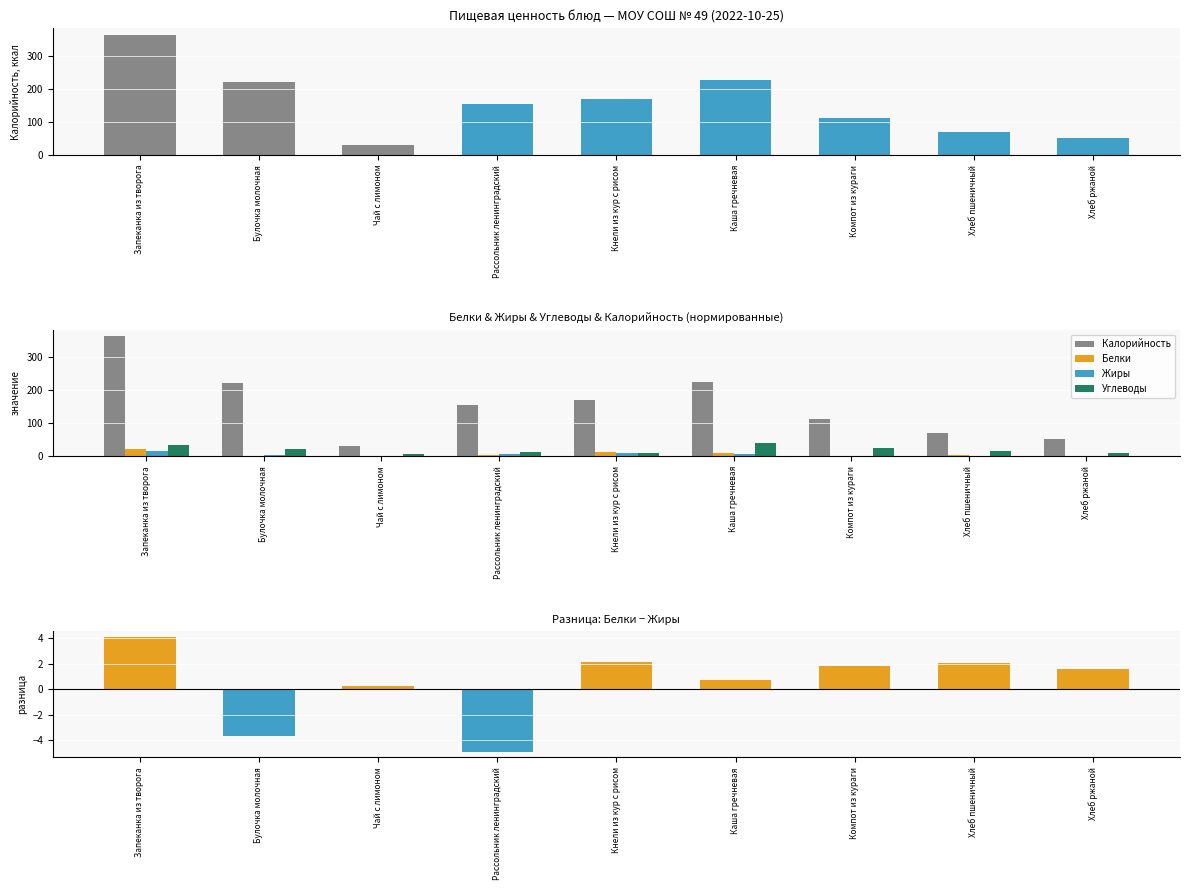

Rank the series at Хлеб ржаной from highest to lowest value.

Калорийность, Углеводы, Белки, Белки − Жиры, Жиры